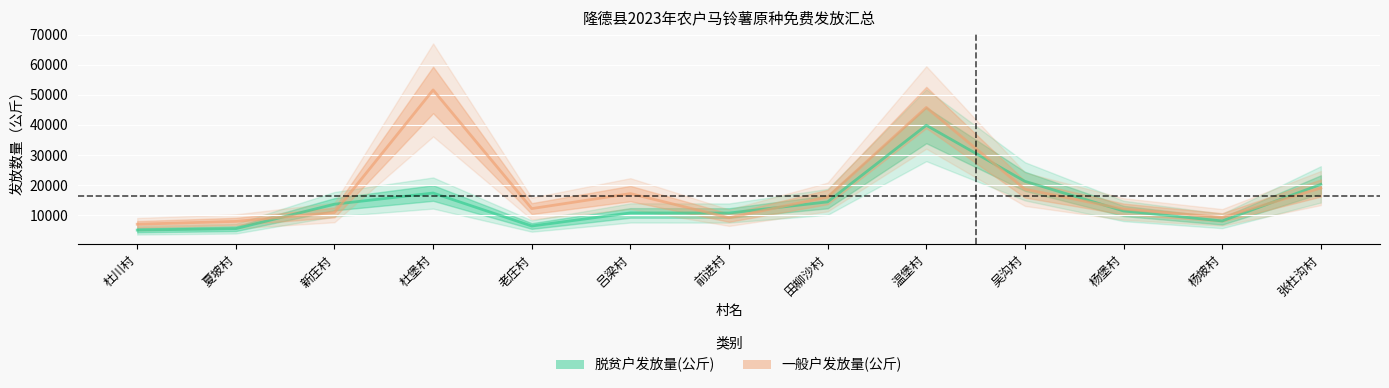

The value of 脱贫户发放量(公斤) at 杨堡村 is 11316. True or false?

True